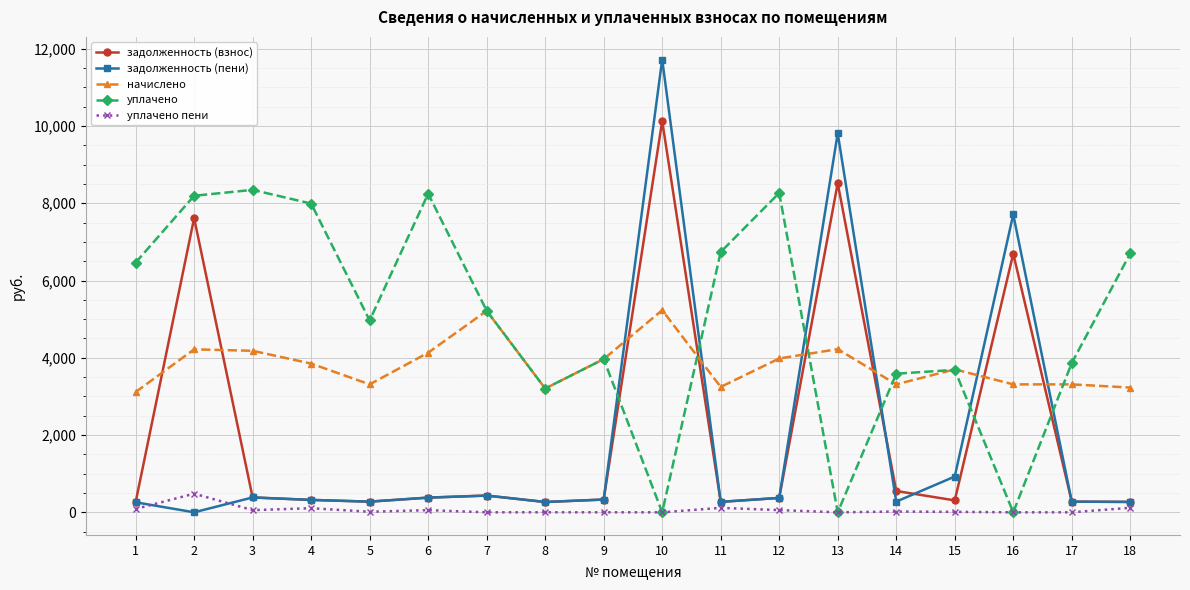

True or false: задолженность (взнос) and уплачено пени cross at least once.

False